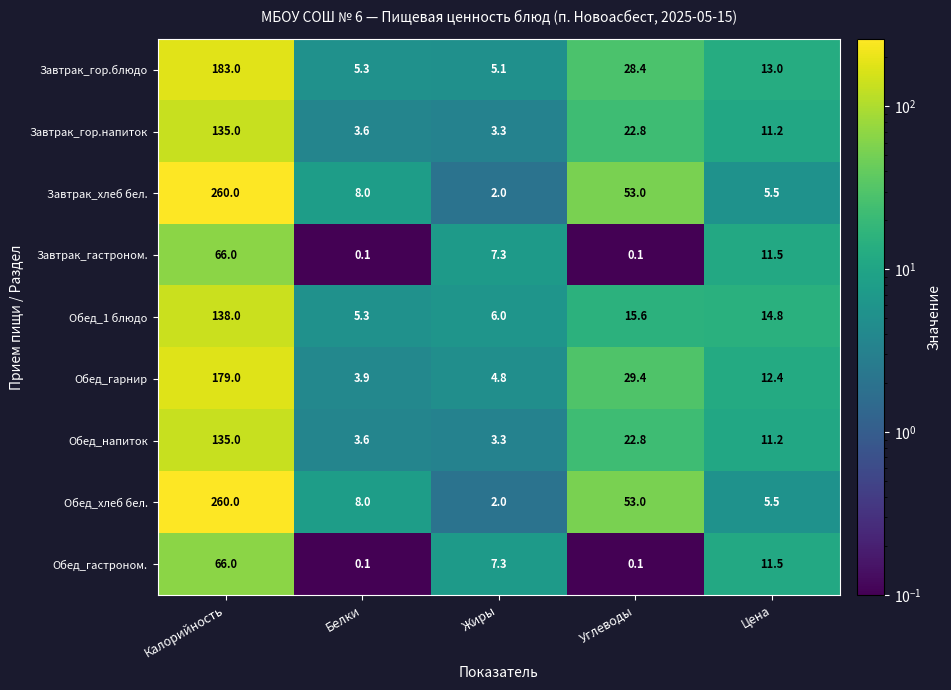

At which category is the sum across all series the highest?

Калорийность